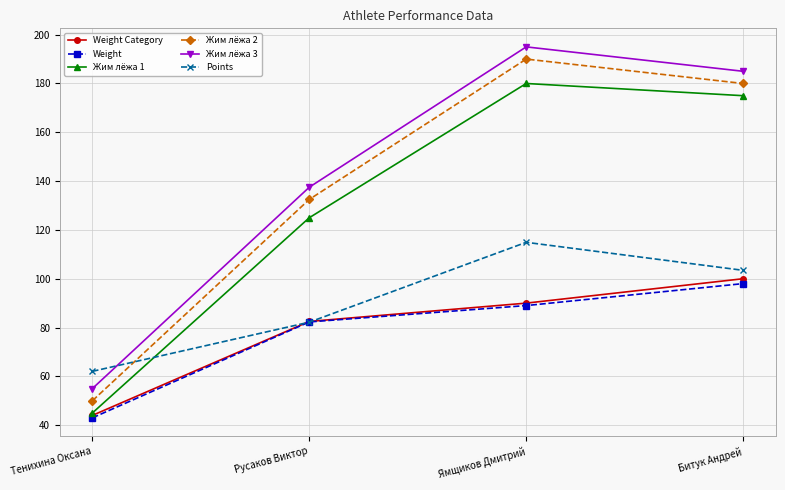

Reading left to right, transcribe all the data shown in this chart.

Weight Category: 44.0	82.5	90.0	100.0
Weight: 43.0	82.3	89.0	98.0
Жим лёжа 1: 45.0	125.0	180.0	175.0
Жим лёжа 2: 50.0	132.5	190.0	180.0
Жим лёжа 3: 55.0	137.5	195.0	185.0
Points: 62.1	82.2	114.9	103.4